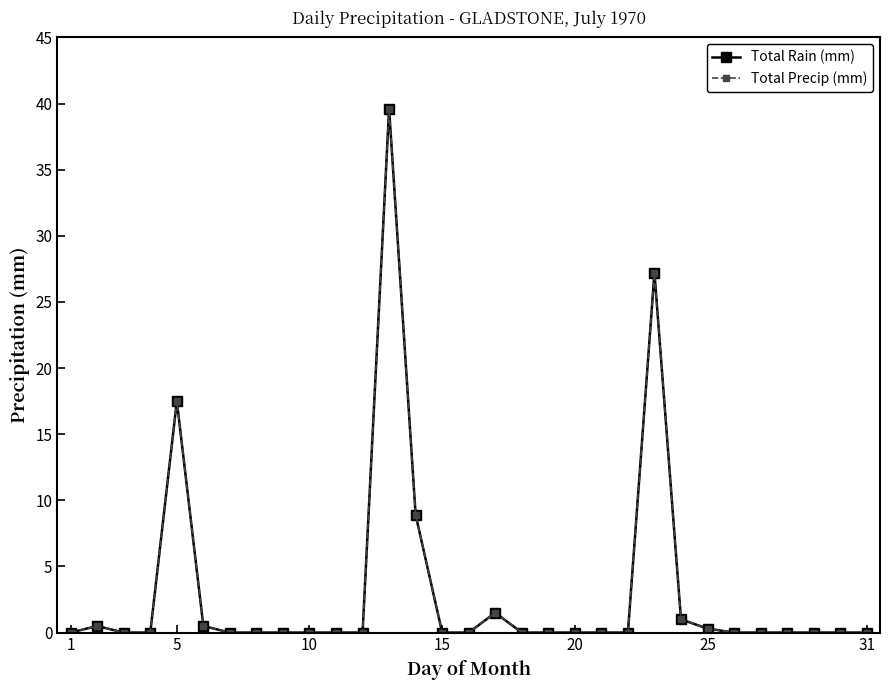

True or false: Total Rain (mm) has more than 1 interior local peaks.

True